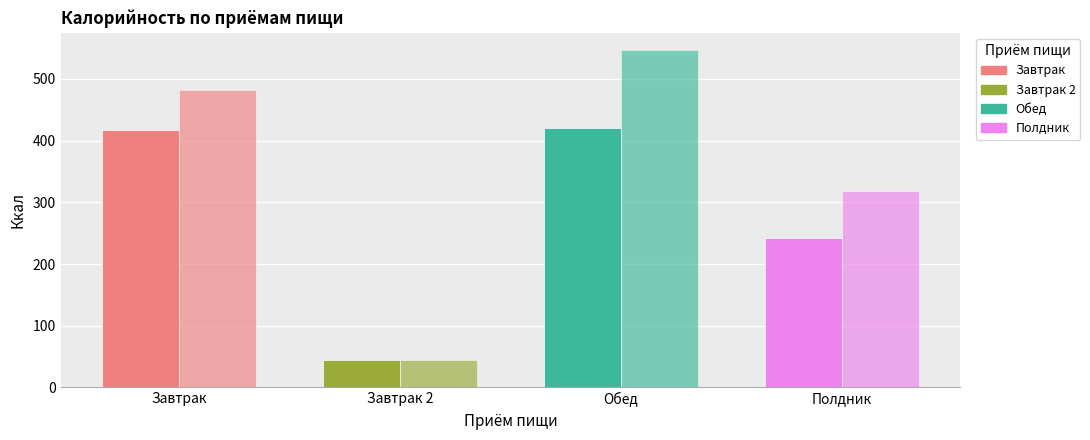

True or false: до 3-х лет has a value of 9.4 at Завтрак 2.

False